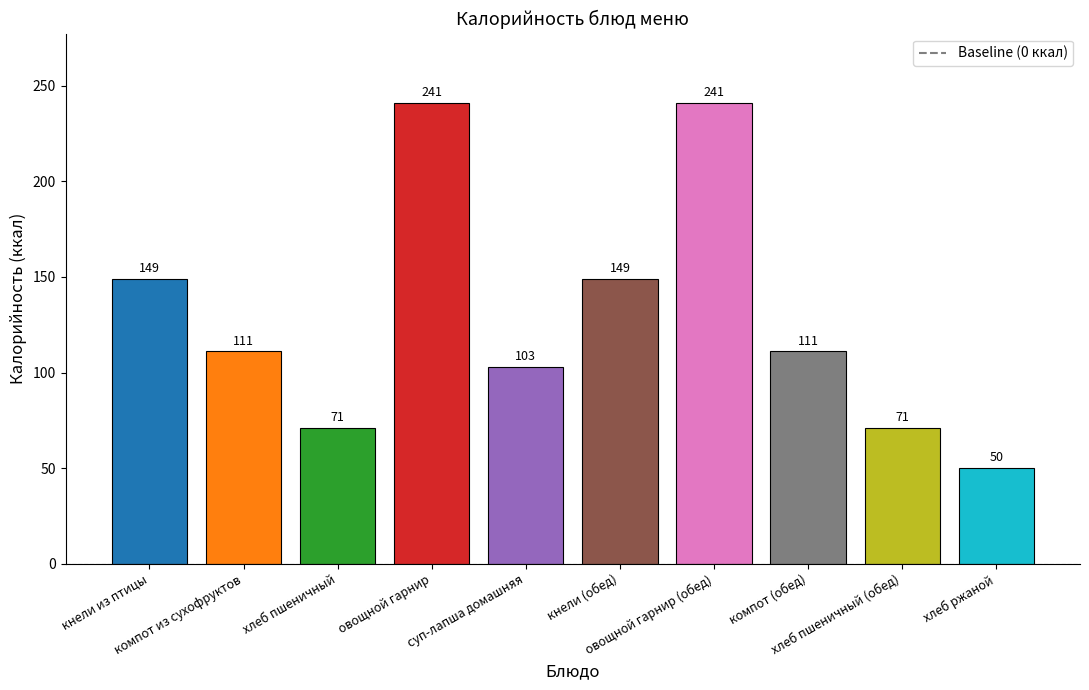

What is the difference between the maximum and minimum values?

191